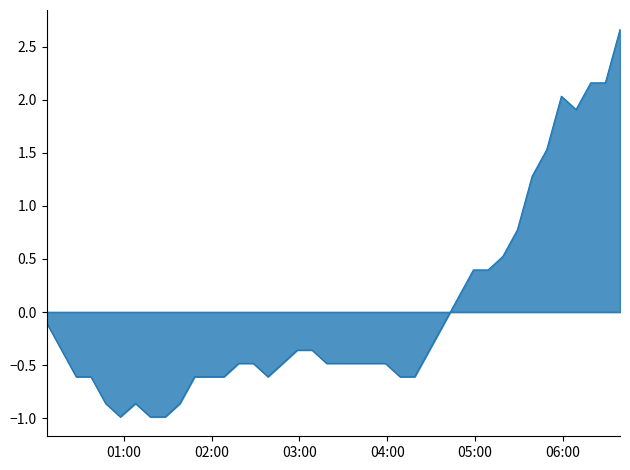

Is it true that the value at 2023/06/21 01:48:25 is -0.6?

True